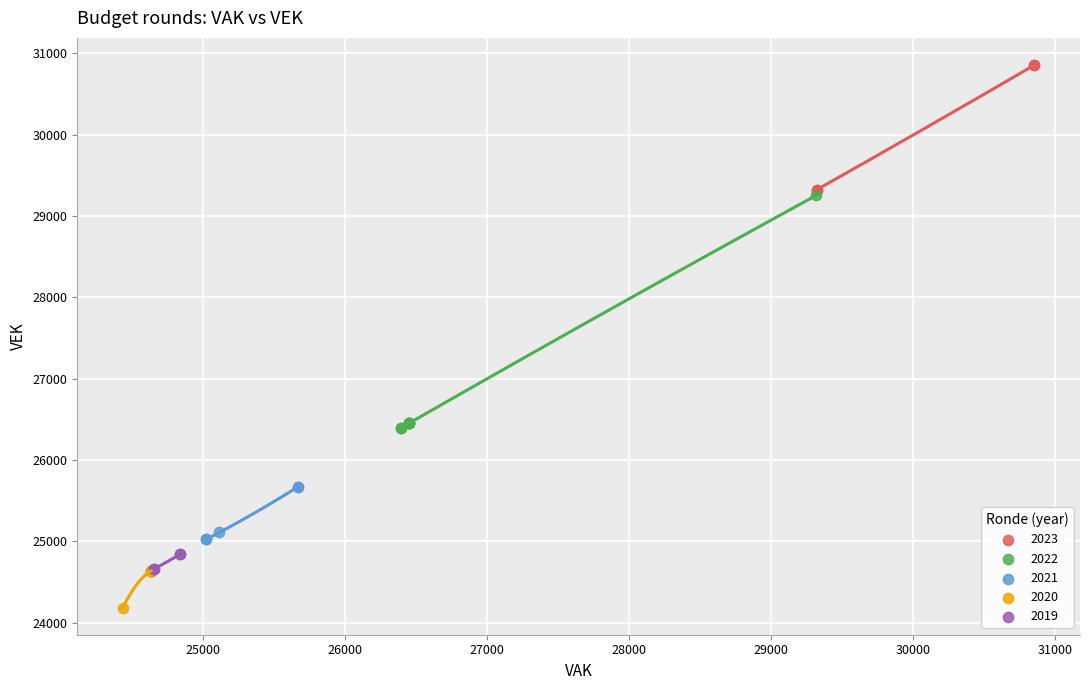

Which series contains the highest Y value?

2023